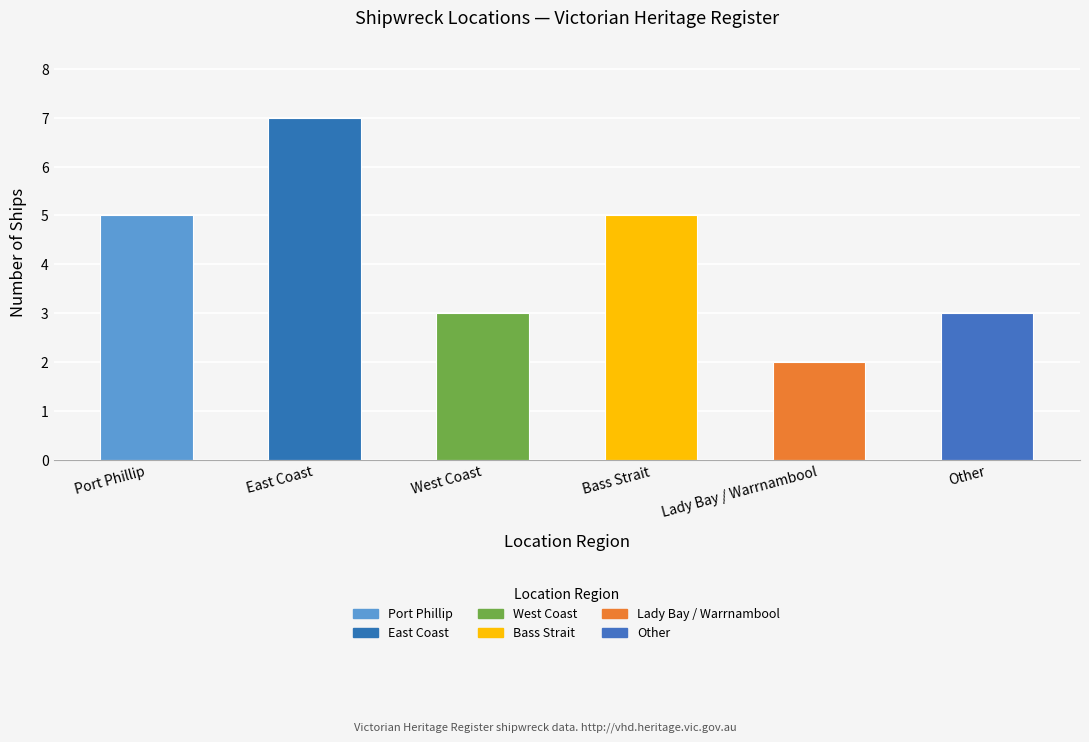

Read the value at Lady Bay / Warrnambool.

2